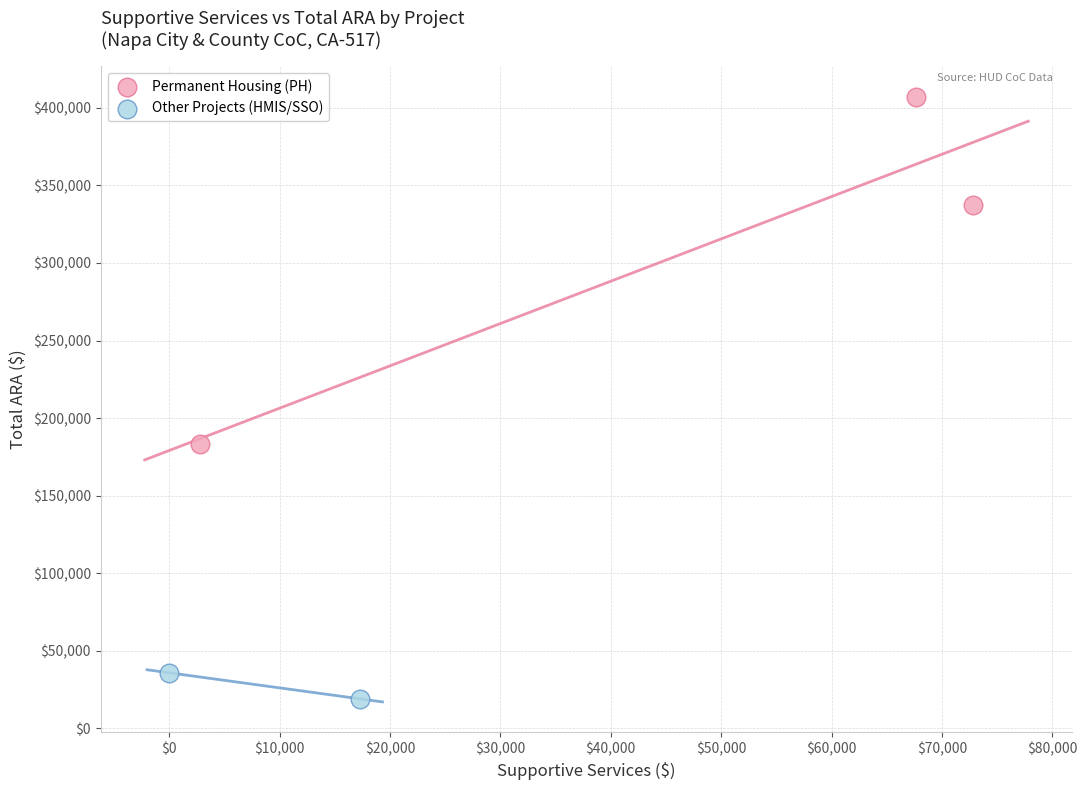

Which series has the widest spread of Y values?

Permanent Housing (PH)